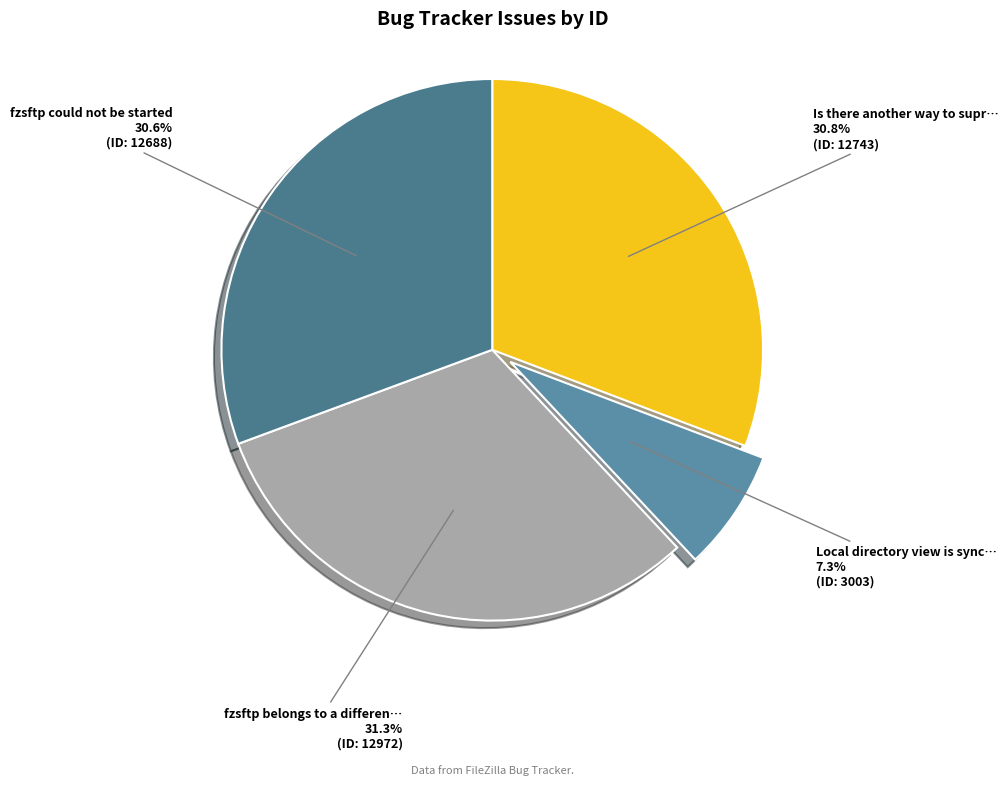

To the nearest percent, what is the difference between the largest and smallest slice percentages?

24%